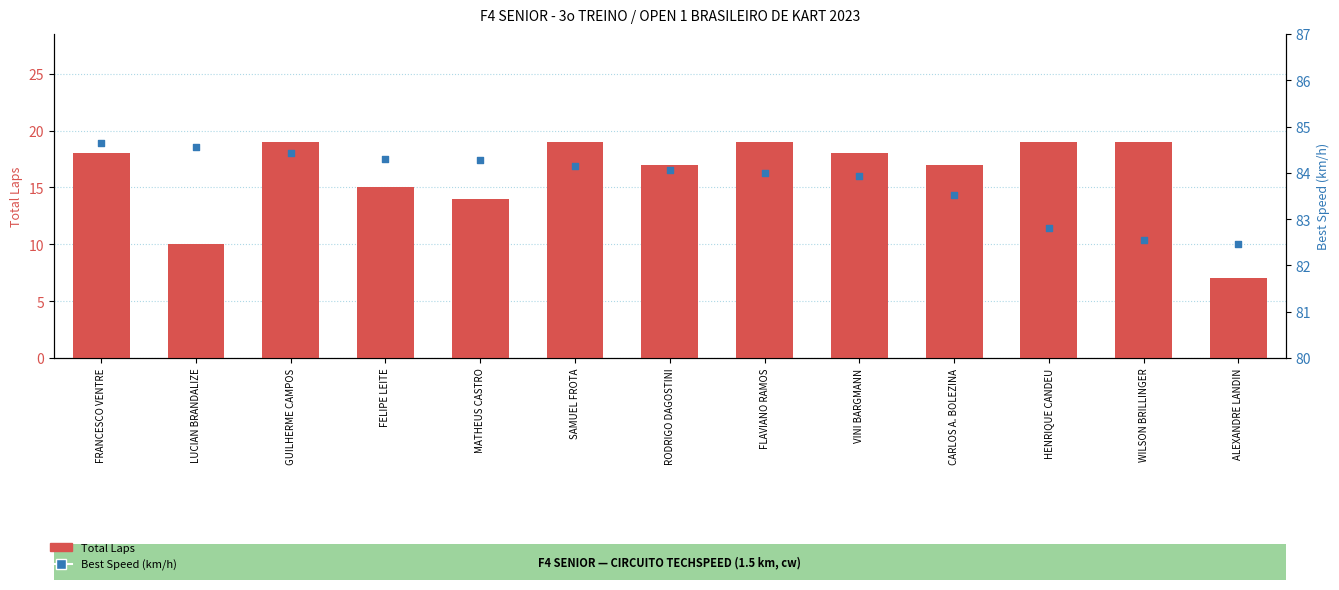

At how many categories does at least one series exceed 48?

13